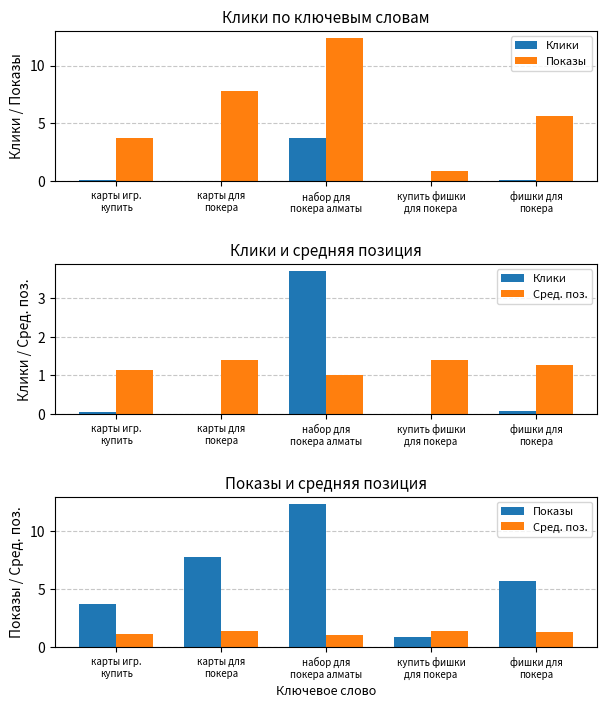

Rank the series by their maximum value, from highest to lowest.

Показы, Клики, Сред. поз.